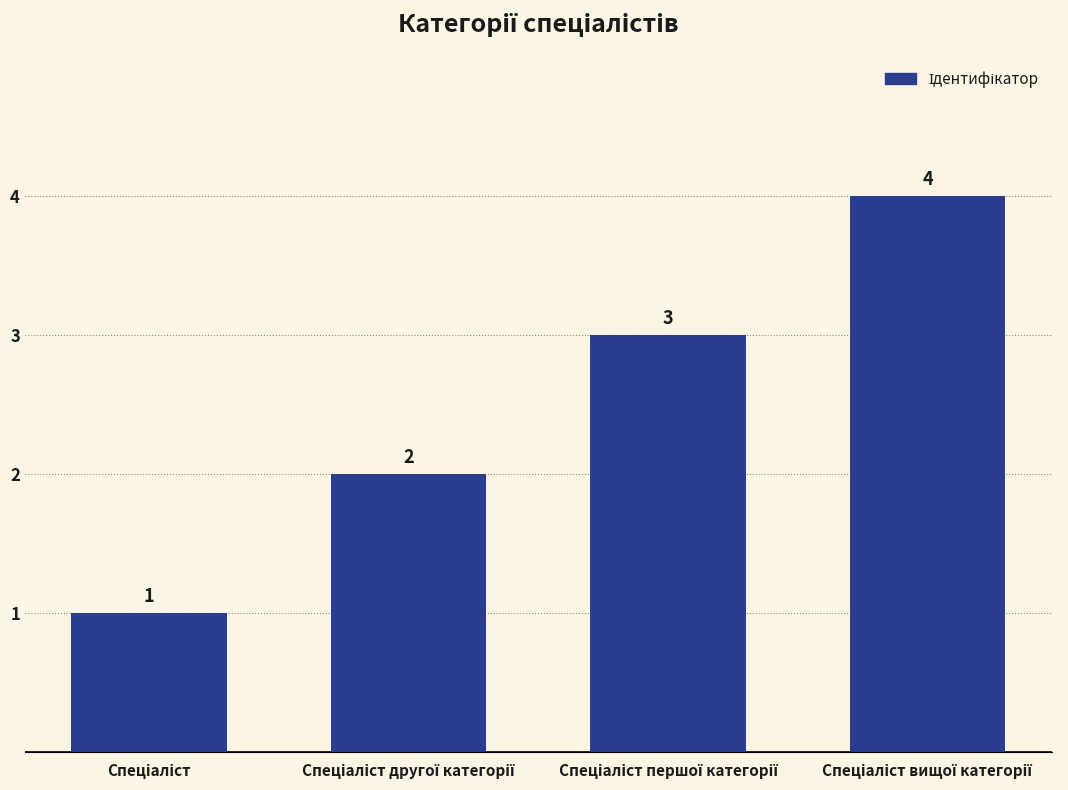

What is the value of the 2nd bar from the left?

2